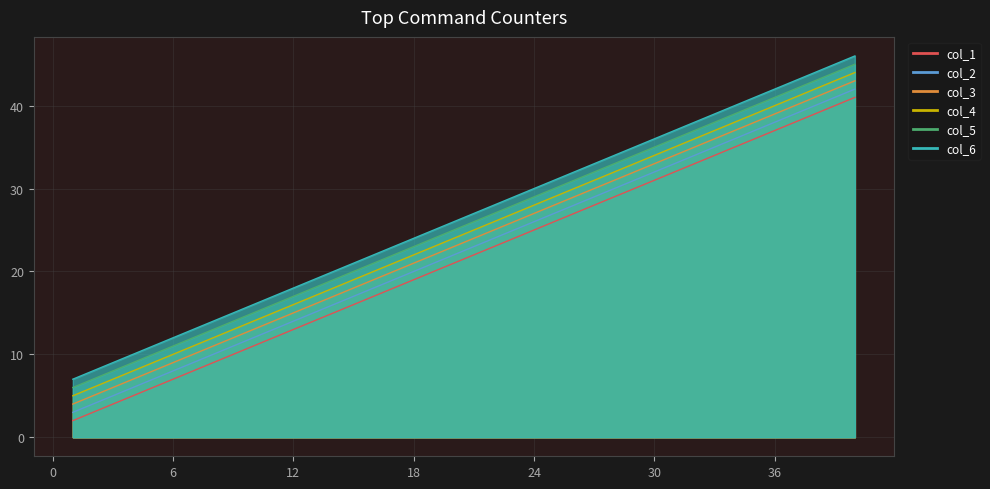

What is the difference between the second highest and minimum values in the col_2 series?

38